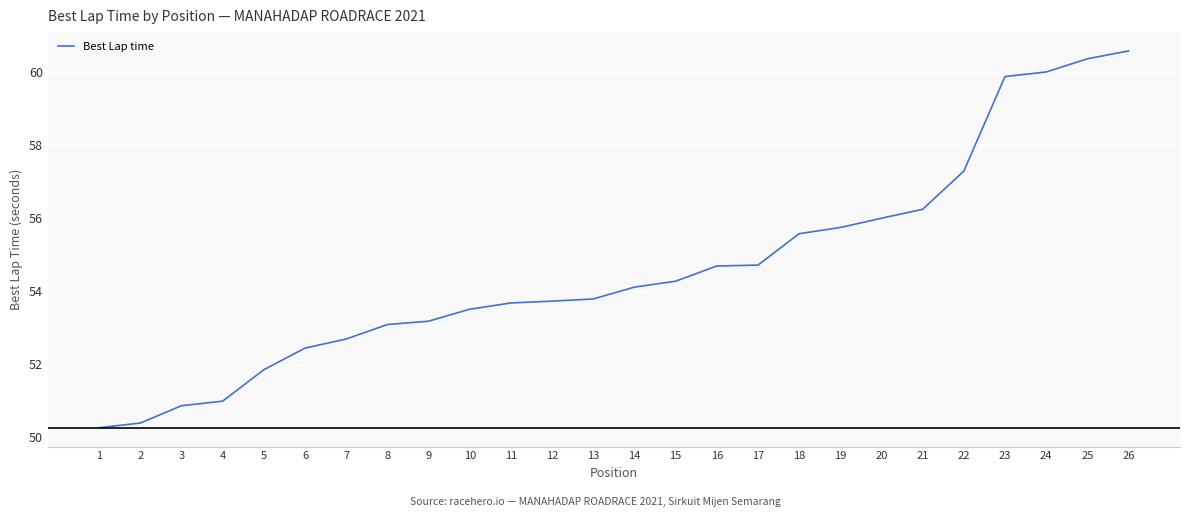

What is the sum of all values?

1419.9